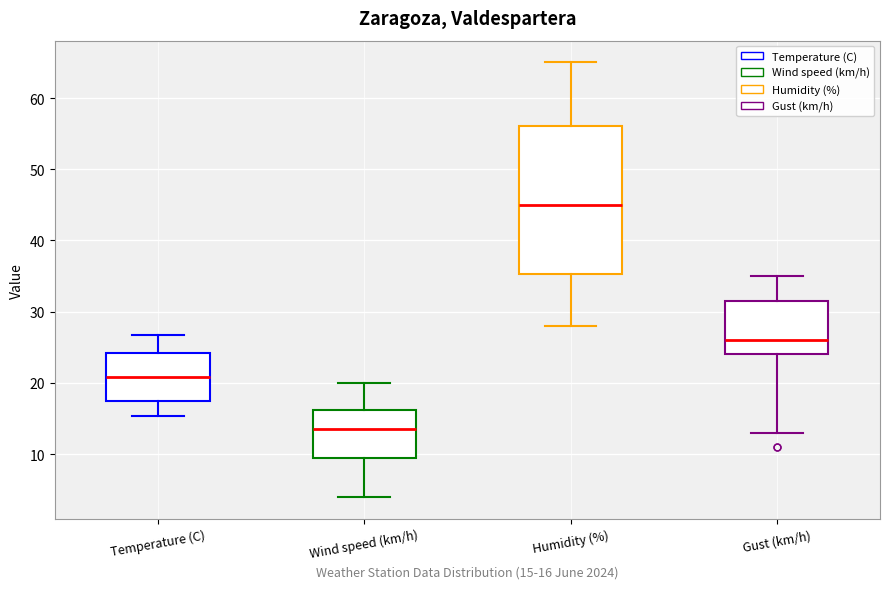

Reading left to right, read every box against the y-axis: the position of its median line, the range the box covers, and the ends of its whiskers. The values are not printed on the chart, so give them approximately, as read against the axis.

Temperature (C): median 21, box 17 to 24, whiskers 15 to 27
Wind speed (km/h): median 14, box 10 to 16, whiskers 4 to 20
Humidity (%): median 45, box 35 to 56, whiskers 28 to 65
Gust (km/h): median 26, box 24 to 32, whiskers 13 to 35